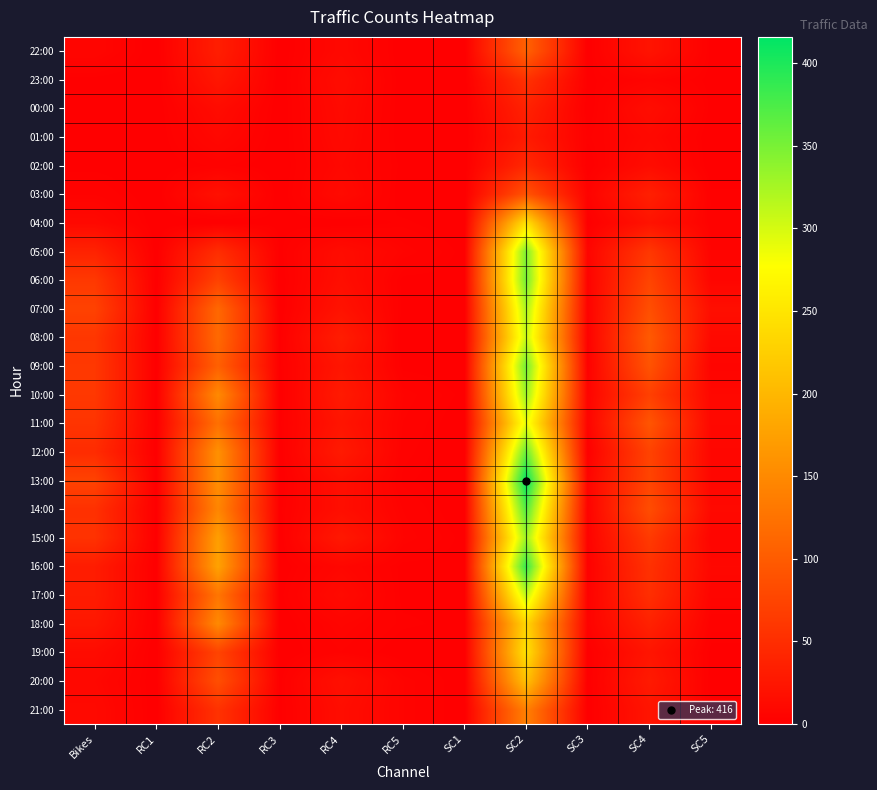

Reading left to right, what are all the values shown in this chart?

22:00: Bikes=7	RC1=0	RC2=33	RC3=0	RC4=10	RC5=0	SC1=0	SC2=106	SC3=0	SC4=22	SC5=1
23:00: Bikes=1	RC1=0	RC2=25	RC3=0	RC4=14	RC5=0	SC1=0	SC2=54	SC3=1	SC4=5	SC5=1
00:00: Bikes=1	RC1=0	RC2=13	RC3=0	RC4=12	RC5=0	SC1=0	SC2=37	SC3=0	SC4=15	SC5=1
01:00: Bikes=0	RC1=0	RC2=9	RC3=0	RC4=11	RC5=0	SC1=0	SC2=29	SC3=2	SC4=10	SC5=0
02:00: Bikes=1	RC1=0	RC2=3	RC3=0	RC4=9	RC5=1	SC1=0	SC2=44	SC3=0	SC4=14	SC5=0
03:00: Bikes=4	RC1=0	RC2=19	RC3=0	RC4=12	RC5=0	SC1=0	SC2=91	SC3=4	SC4=35	SC5=2
04:00: Bikes=10	RC1=0	RC2=0	RC3=1	RC4=0	RC5=2	SC1=0	SC2=247	SC3=0	SC4=21	SC5=3
05:00: Bikes=38	RC1=0	RC2=50	RC3=1	RC4=14	RC5=5	SC1=1	SC2=348	SC3=6	SC4=61	SC5=5
06:00: Bikes=62	RC1=0	RC2=72	RC3=0	RC4=16	RC5=1	SC1=1	SC2=353	SC3=4	SC4=75	SC5=7
07:00: Bikes=72	RC1=0	RC2=113	RC3=0	RC4=21	RC5=1	SC1=0	SC2=324	SC3=4	SC4=86	SC5=16
08:00: Bikes=60	RC1=0	RC2=115	RC3=1	RC4=32	RC5=0	SC1=1	SC2=309	SC3=3	SC4=98	SC5=11
09:00: Bikes=61	RC1=0	RC2=105	RC3=1	RC4=24	RC5=1	SC1=0	SC2=354	SC3=2	SC4=91	SC5=5
10:00: Bikes=61	RC1=0	RC2=150	RC3=0	RC4=29	RC5=5	SC1=1	SC2=332	SC3=5	SC4=70	SC5=9
11:00: Bikes=57	RC1=0	RC2=122	RC3=1	RC4=23	RC5=4	SC1=0	SC2=291	SC3=5	SC4=93	SC5=9
12:00: Bikes=48	RC1=0	RC2=158	RC3=0	RC4=29	RC5=3	SC1=0	SC2=360	SC3=1	SC4=73	SC5=8
13:00: Bikes=73	RC1=0	RC2=156	RC3=0	RC4=17	RC5=2	SC1=0	SC2=416	SC3=6	SC4=75	SC5=8
14:00: Bikes=53	RC1=0	RC2=146	RC3=1	RC4=16	RC5=4	SC1=0	SC2=372	SC3=4	SC4=84	SC5=11
15:00: Bikes=55	RC1=0	RC2=173	RC3=0	RC4=27	RC5=5	SC1=1	SC2=331	SC3=4	SC4=64	SC5=6
16:00: Bikes=31	RC1=0	RC2=177	RC3=0	RC4=8	RC5=1	SC1=1	SC2=387	SC3=2	SC4=54	SC5=9
17:00: Bikes=31	RC1=0	RC2=128	RC3=1	RC4=12	RC5=1	SC1=1	SC2=313	SC3=3	SC4=51	SC5=6
18:00: Bikes=26	RC1=0	RC2=150	RC3=0	RC4=6	RC5=2	SC1=1	SC2=234	SC3=4	SC4=37	SC5=3
19:00: Bikes=13	RC1=0	RC2=74	RC3=0	RC4=4	RC5=0	SC1=0	SC2=246	SC3=0	SC4=23	SC5=1
20:00: Bikes=9	RC1=0	RC2=86	RC3=1	RC4=18	RC5=5	SC1=0	SC2=211	SC3=0	SC4=29	SC5=1
21:00: Bikes=11	RC1=0	RC2=55	RC3=1	RC4=15	RC5=5	SC1=0	SC2=140	SC3=0	SC4=23	SC5=2